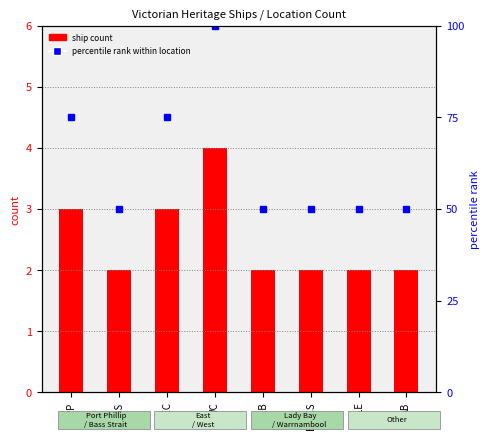

Reading left to right, transcribe all the data shown in this chart.

ship count: 3	2	3	4	2	2	2	2
percentile rank within location: 75	50	75	100	50	50	50	50